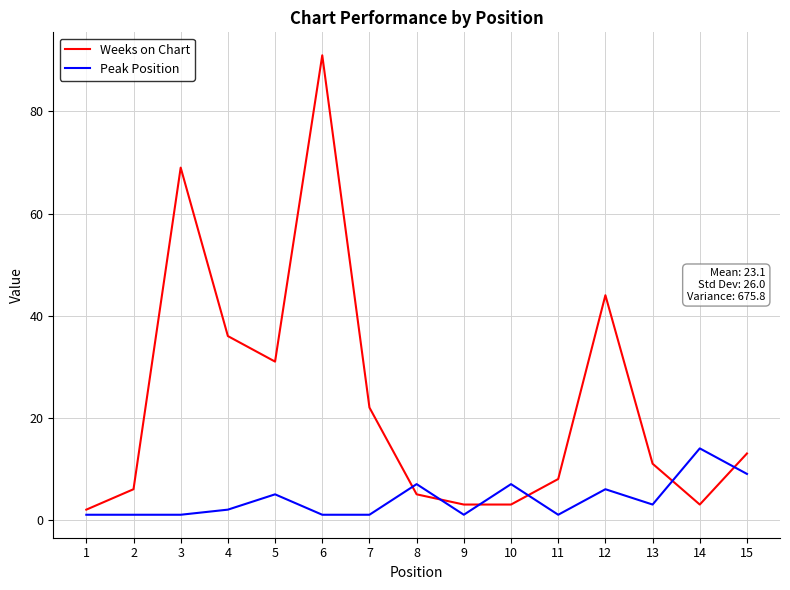

What is the difference between the maximum and minimum values in the Weeks on Chart series?

89